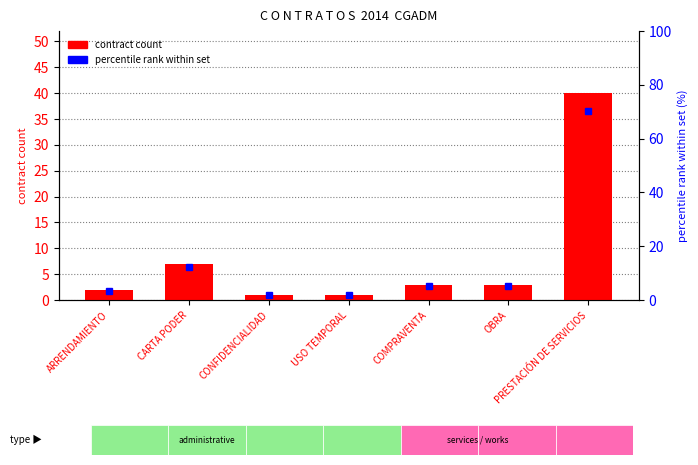

What is the sum of all contract count values?

57.0